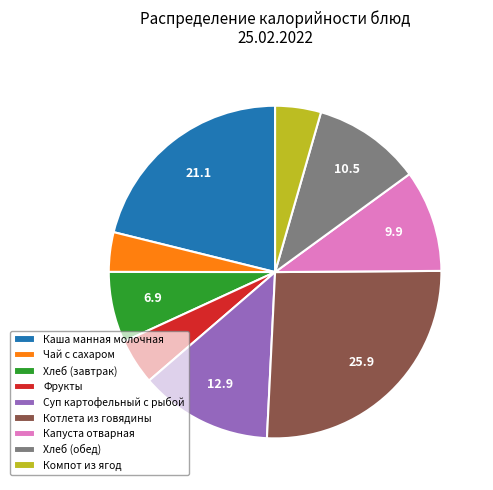

Combined, do Хлеб (завтрак) and Компот из ягод account for over 50%?

No